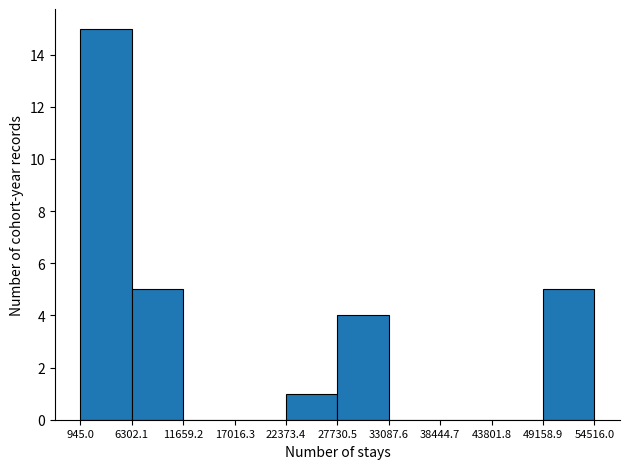

How tall is the bar that spans 49158.9 to 54516.0 on the x-axis? The values are not printed on the chart, so give them approximately, as read against the axis.

5